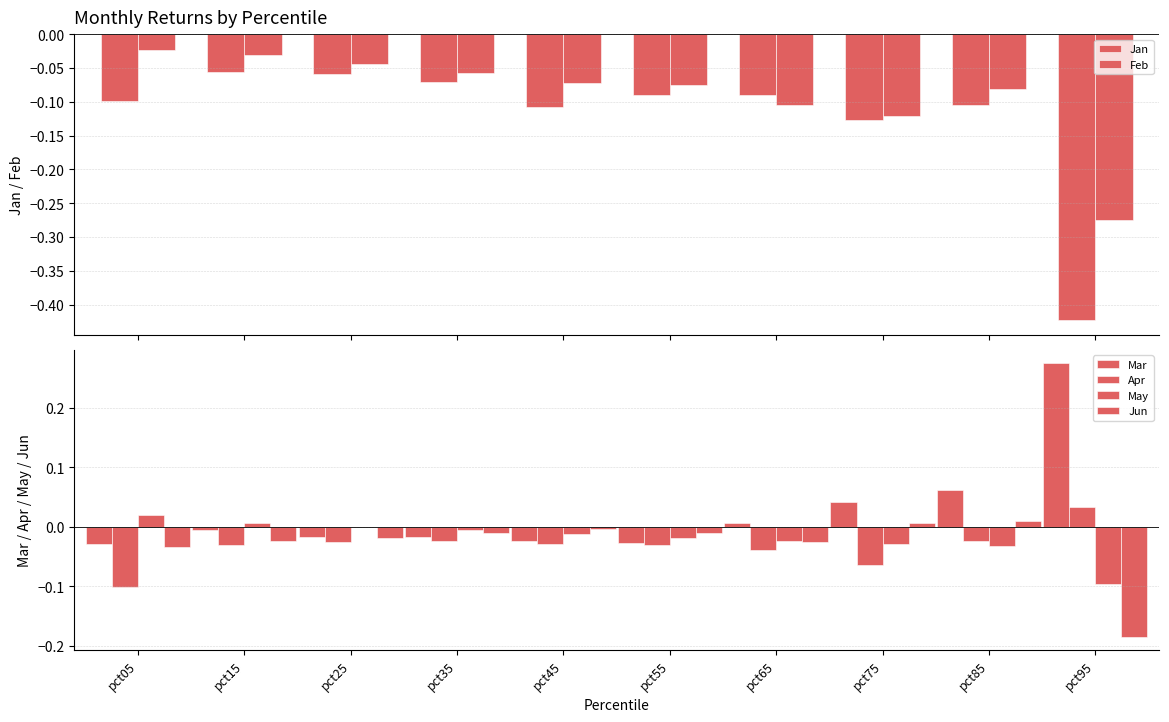

Where is May nearest to the value 0?

pct25